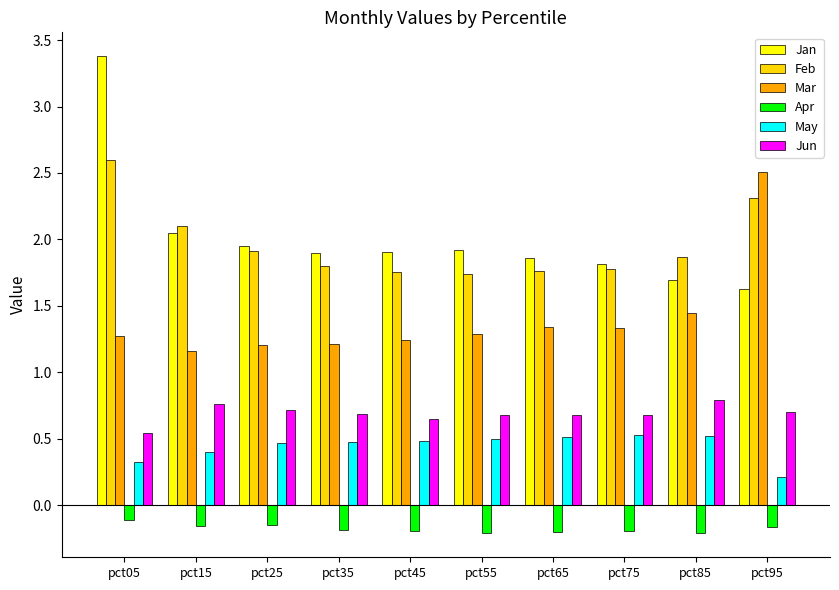

What is the value of the Feb bar at the 1st from the left?

2.6